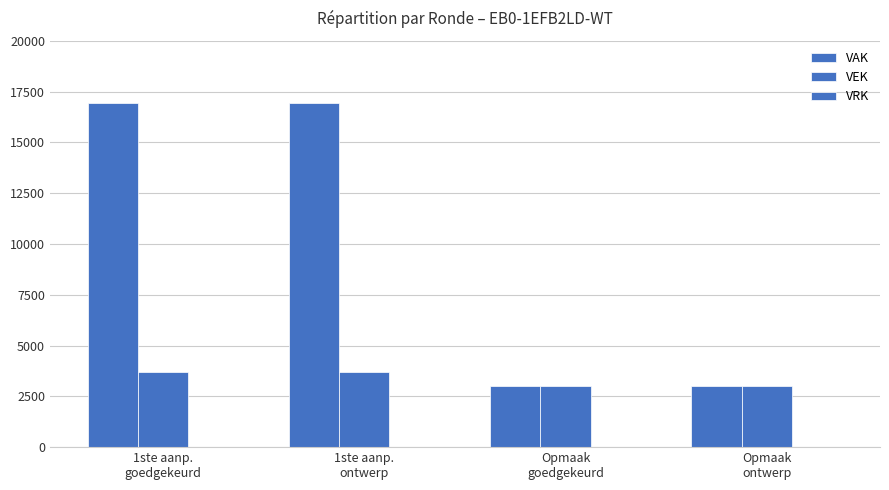

Does the chart contain any negative values?

No